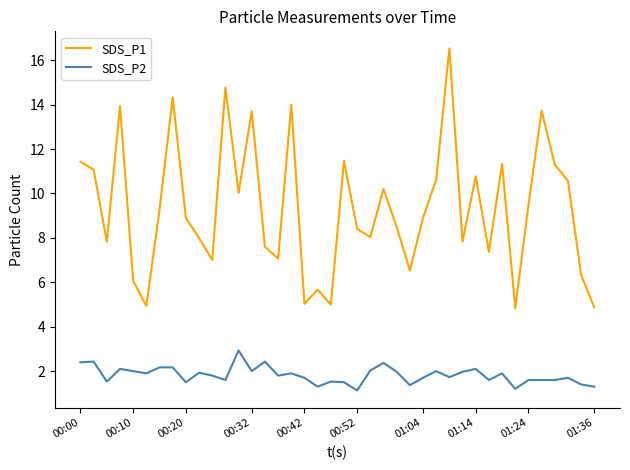

True or false: SDS_P1 and SDS_P2 intersect in this chart.

False